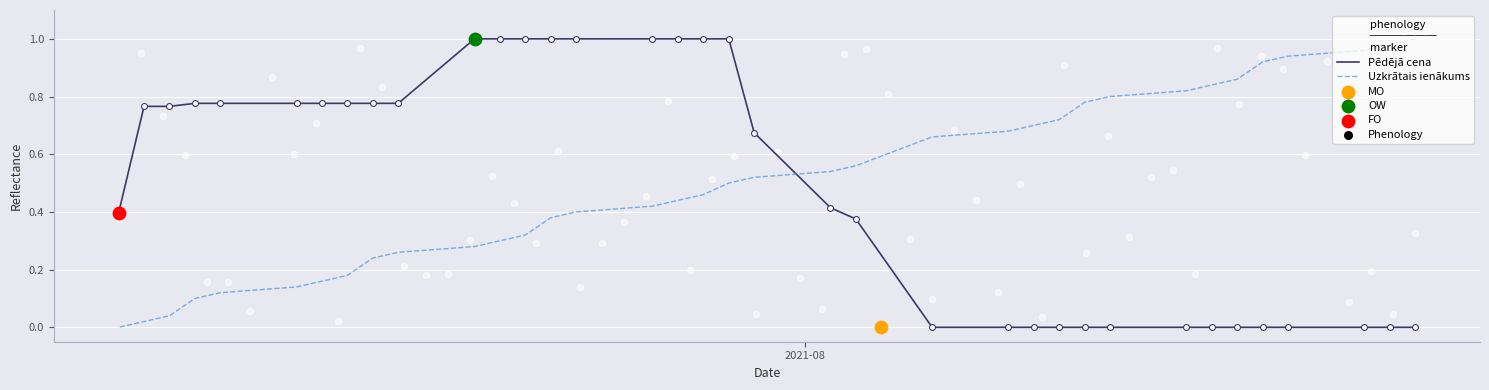

What are all the series names shown in the legend?

Pēdējā cena, Uzkrātais ienākums